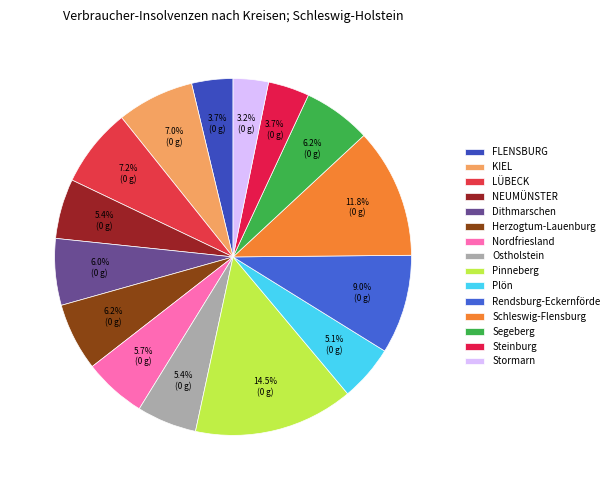

Which has a higher value, Stormarn or Plön?

Plön